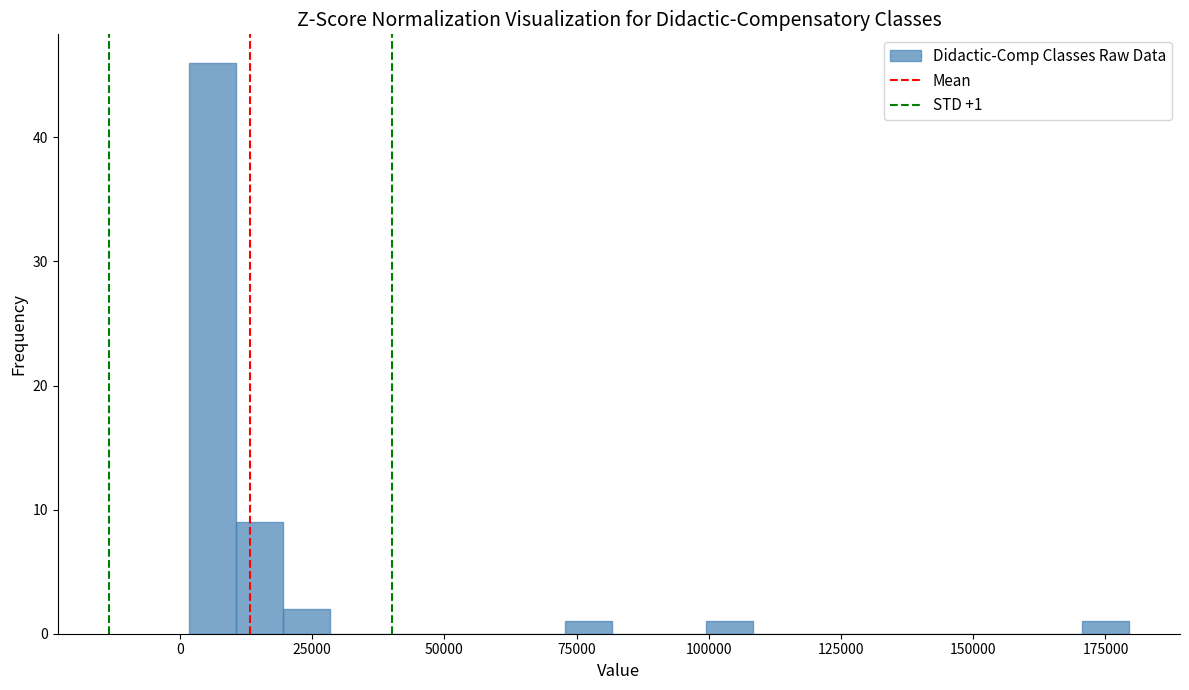

Around what value on the x-axis is the tallest bar? Give the approximate position of its centre, as read against the axis.

5000